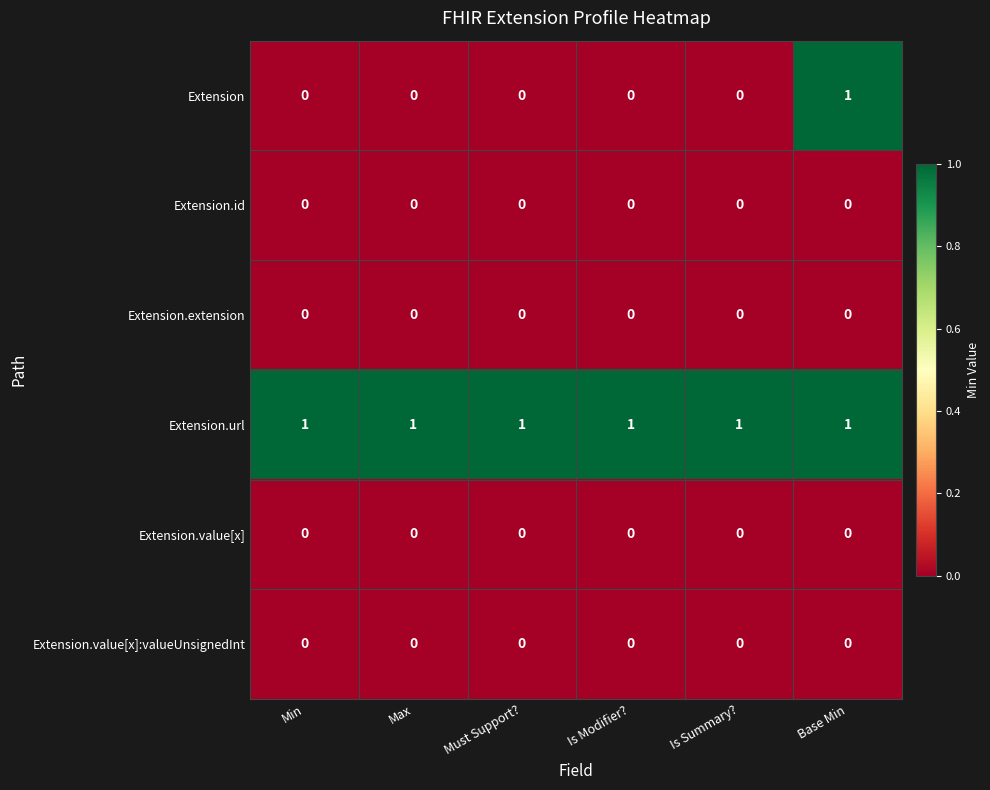

Which series has the widest spread of values?

Extension